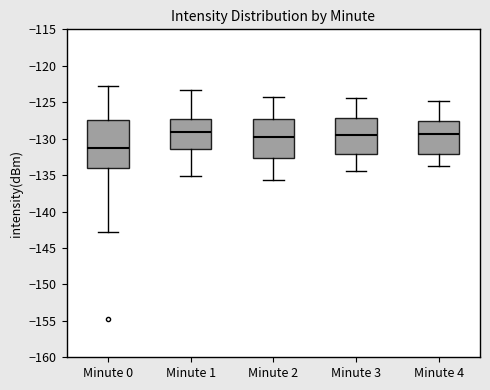

Reading left to right, read every box against the y-axis: the position of its median line, the range the box covers, and the ends of its whiskers. The values are not printed on the chart, so give them approximately, as read against the axis.

Minute 0: median -131.5, box -134.0 to -127.5, whiskers -143.0 to -123.0
Minute 1: median -129.0, box -131.5 to -127.5, whiskers -135.0 to -123.5
Minute 2: median -129.5, box -132.5 to -127.5, whiskers -135.5 to -124.5
Minute 3: median -129.5, box -132.0 to -127.0, whiskers -134.5 to -124.5
Minute 4: median -129.5, box -132.0 to -127.5, whiskers -133.5 to -125.0